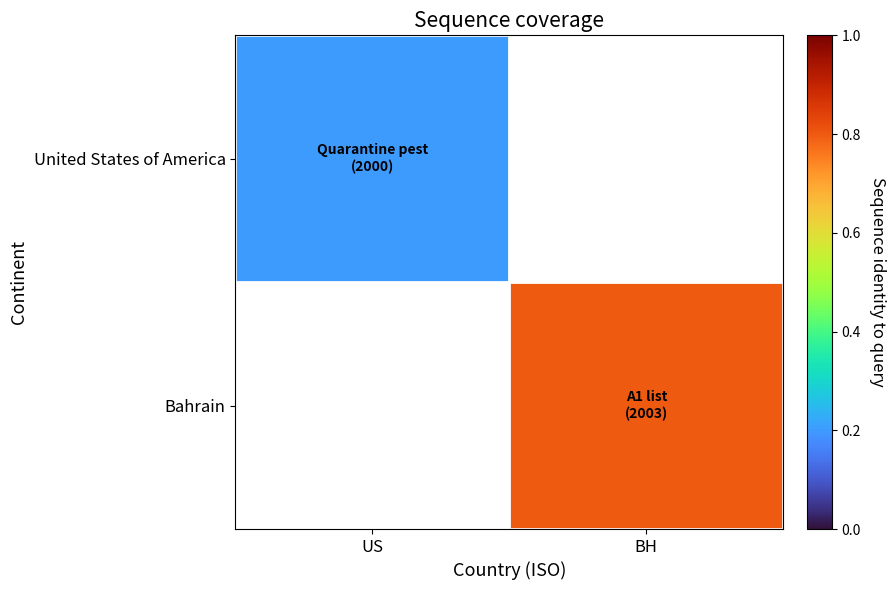

Rank the series by their maximum value, from lowest to highest.

United States of America, Bahrain